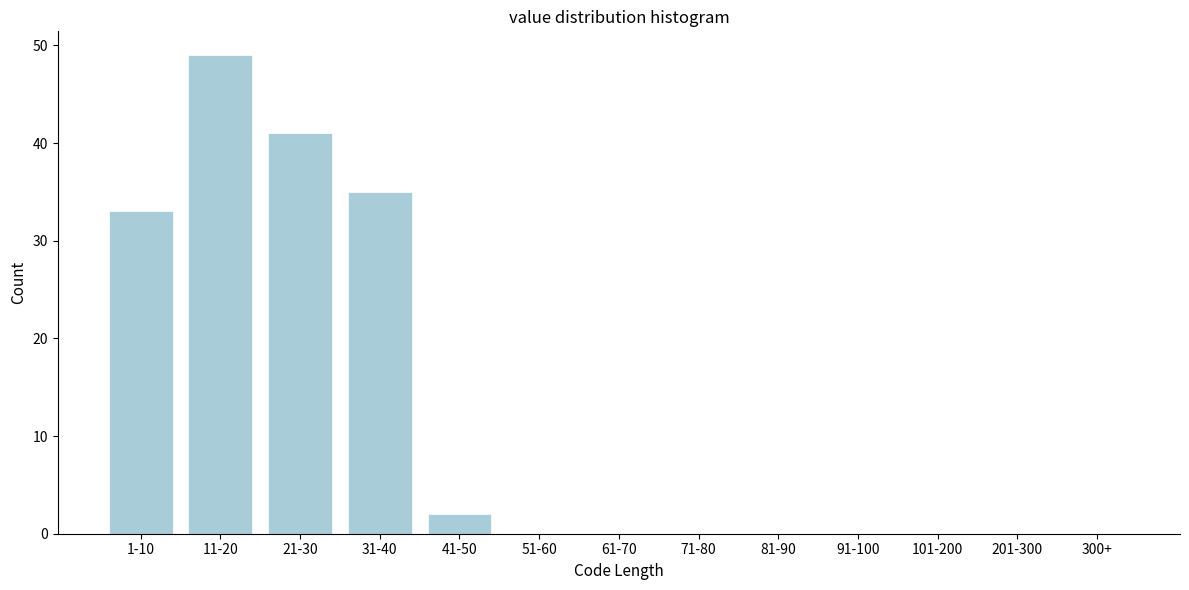

Reading left to right, extract all data points from this chart.

1-10=33	11-20=49	21-30=41	31-40=35	41-50=2	51-60=0	61-70=0	71-80=0	81-90=0	91-100=0	101-200=0	201-300=0	300+=0